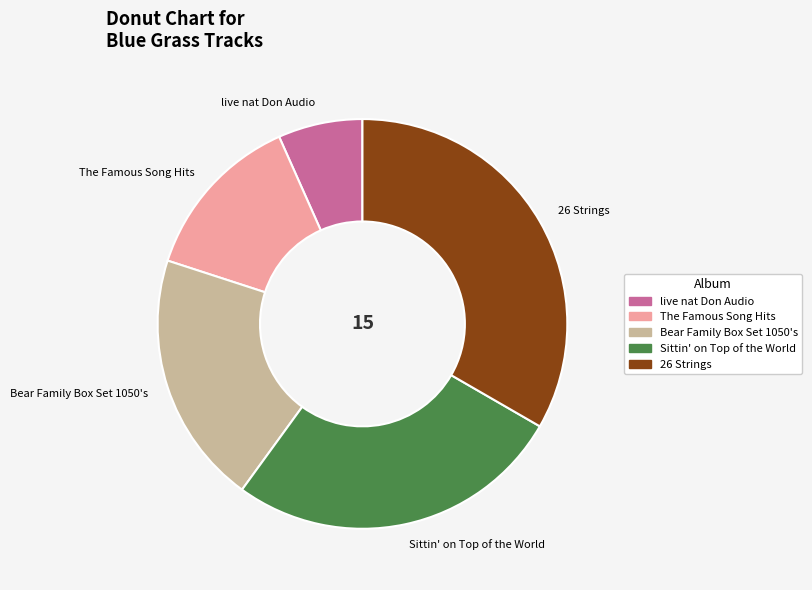

Does 26 Strings account for over 50% of the chart?

No